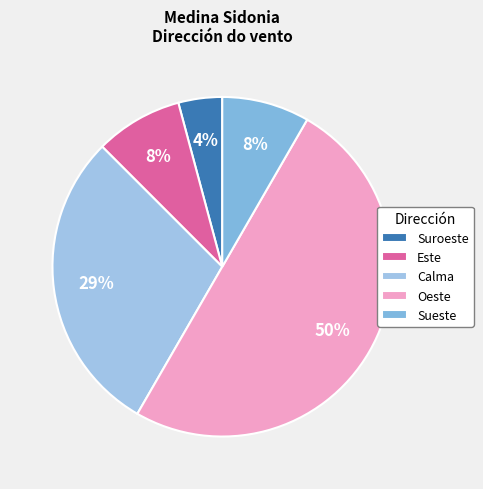

How many slices are in this pie chart?

5